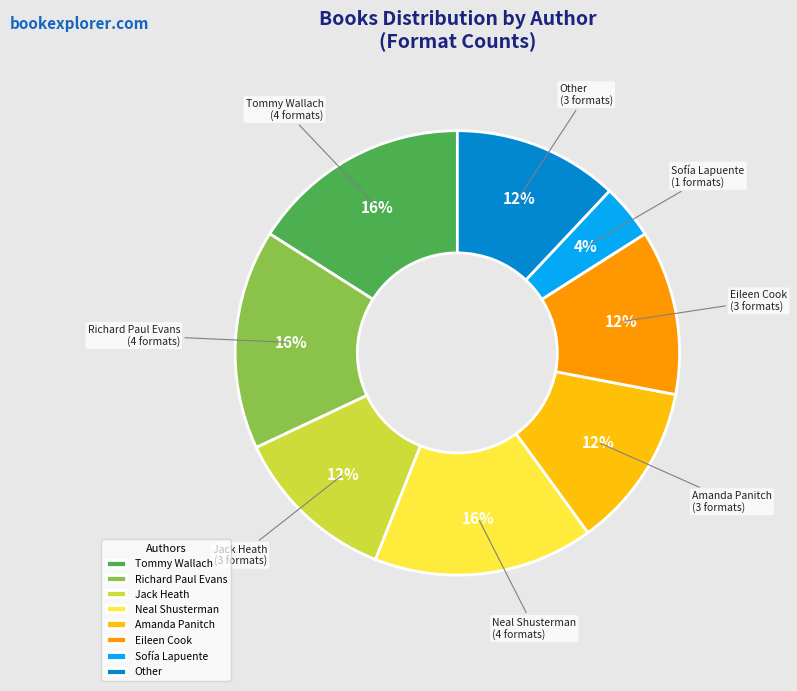

To the nearest percent, what is the average slice percentage?

12%